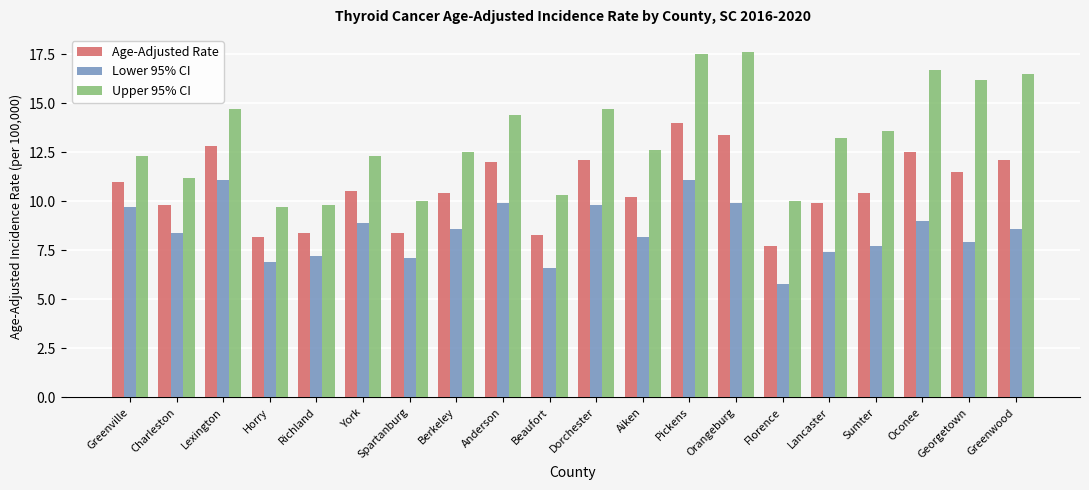

How many groups of bars are there?

20